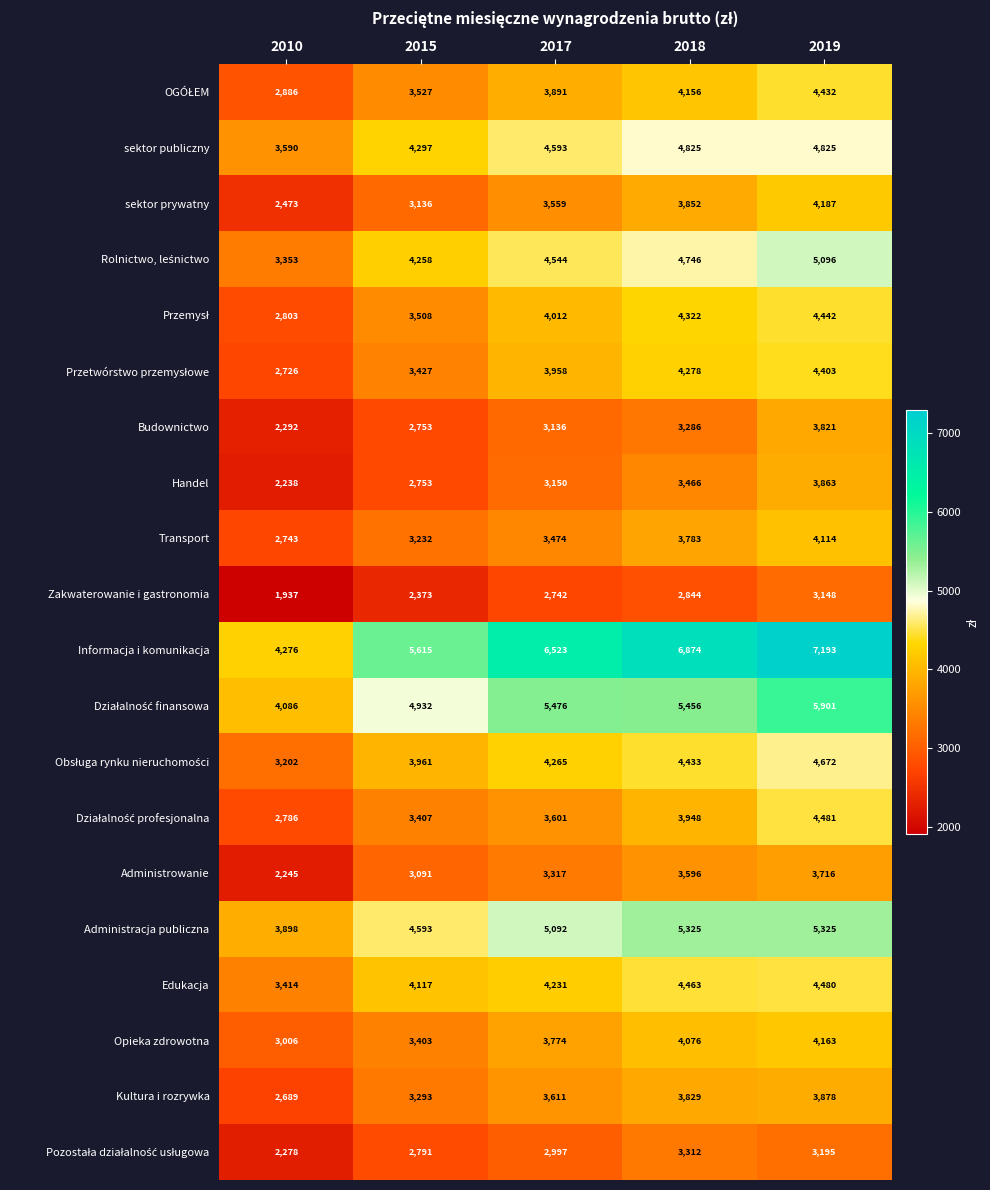

The Handel series shows 2753 at 2015. True or false?

True